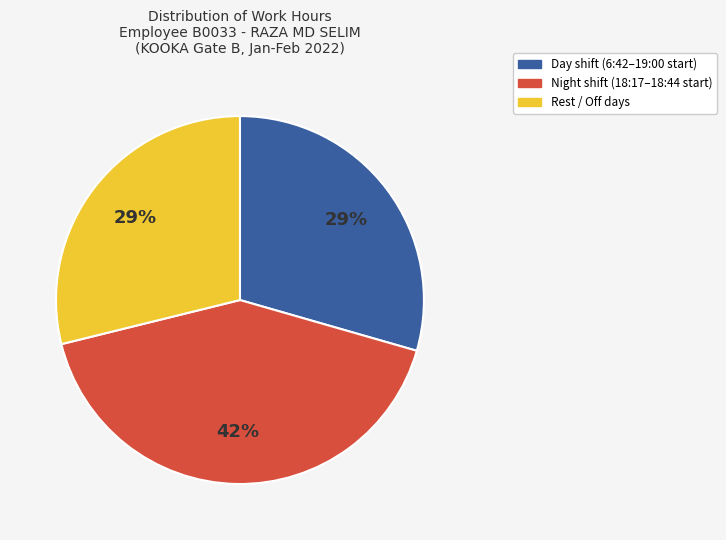

To the nearest percent, what is the average slice percentage?

33%